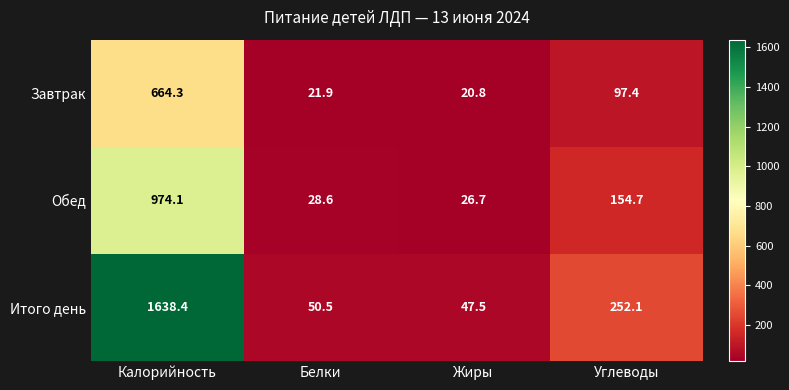

What is the average value of the Обед series?

296.0